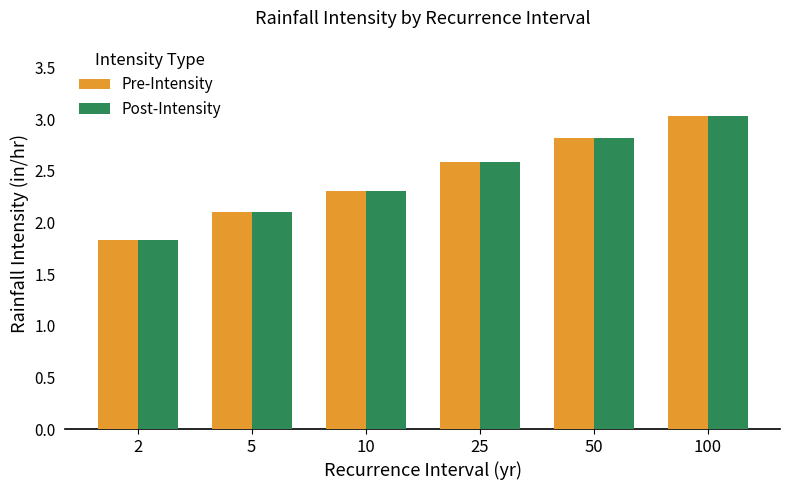

What is the maximum value for Post-Intensity?

3.0